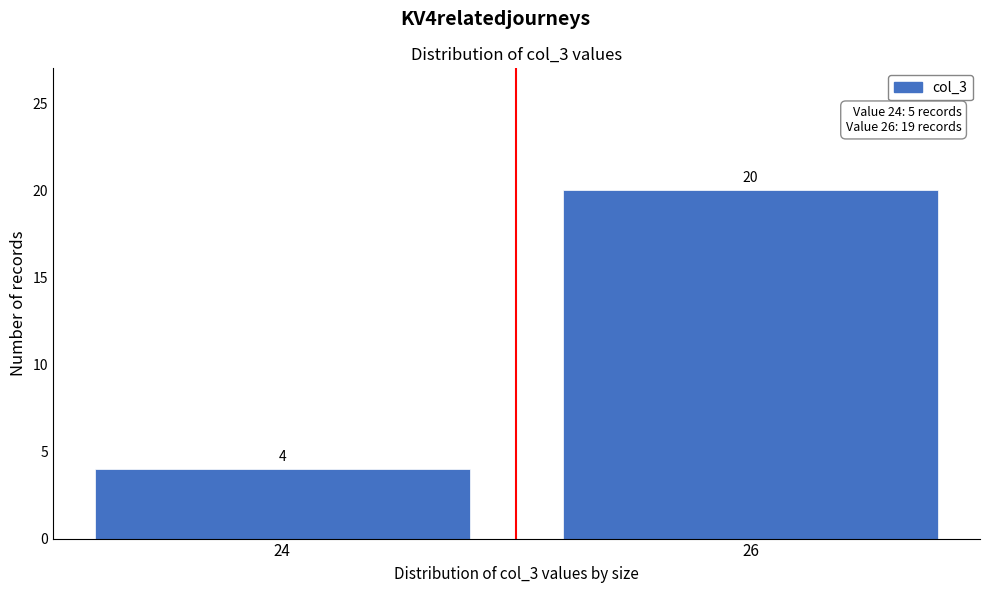

Reading left to right, what are all the values shown in this chart?

24=4	26=20